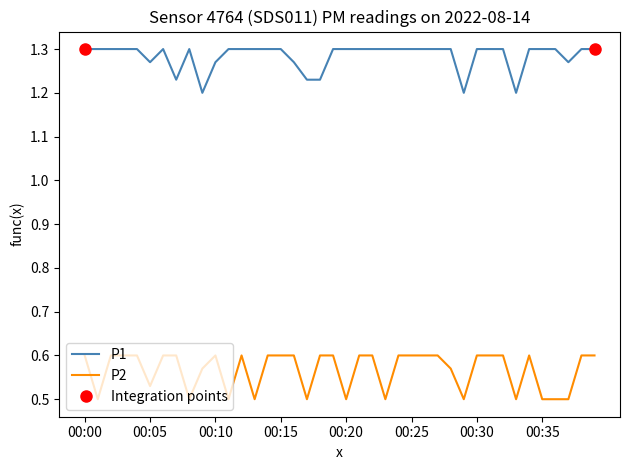

At which category does P1 reach its first local valley?

00:05